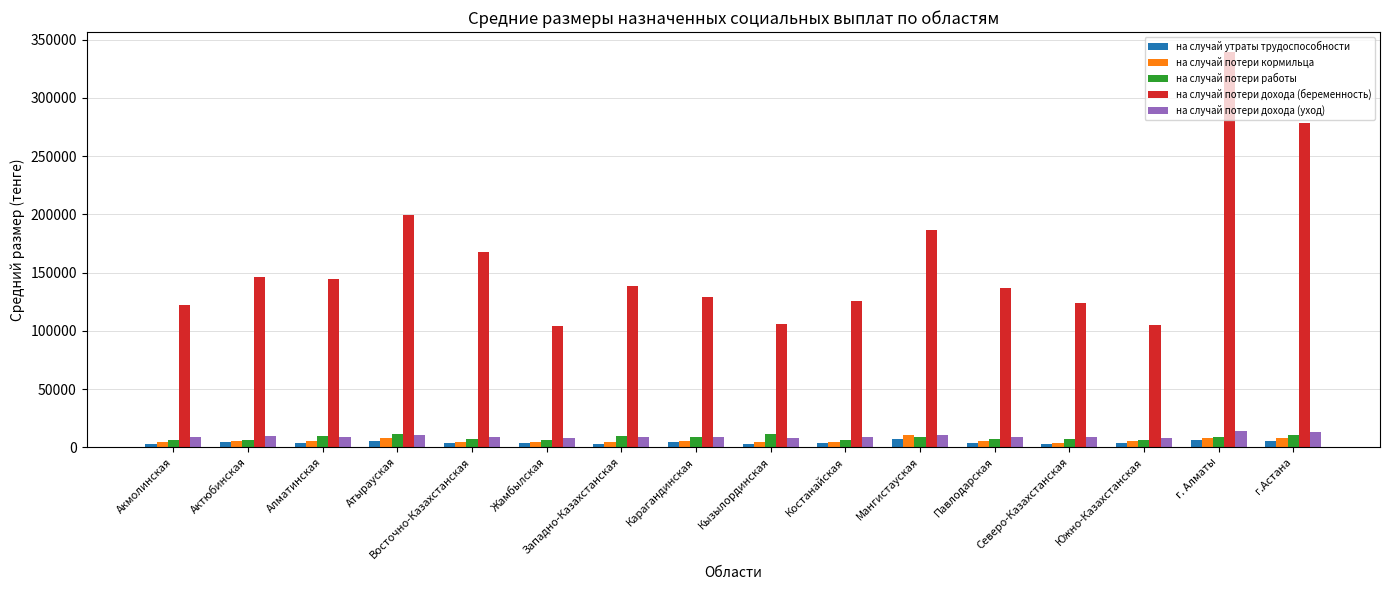

What is the value of the на случай потери кормильца bar at the 5th from the left?

4839.8